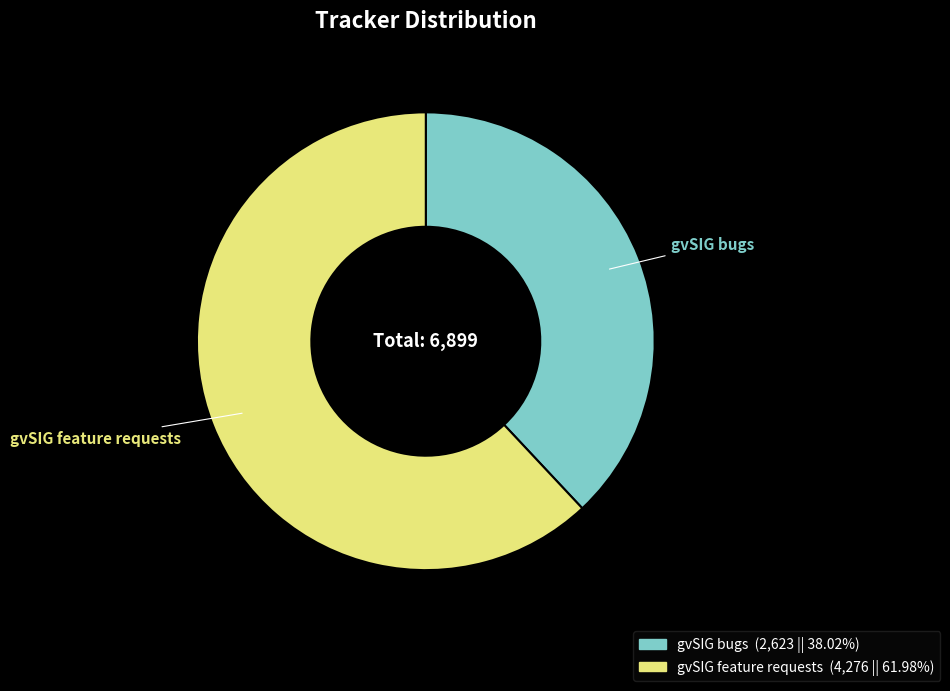

How many slices are in this pie chart?

2